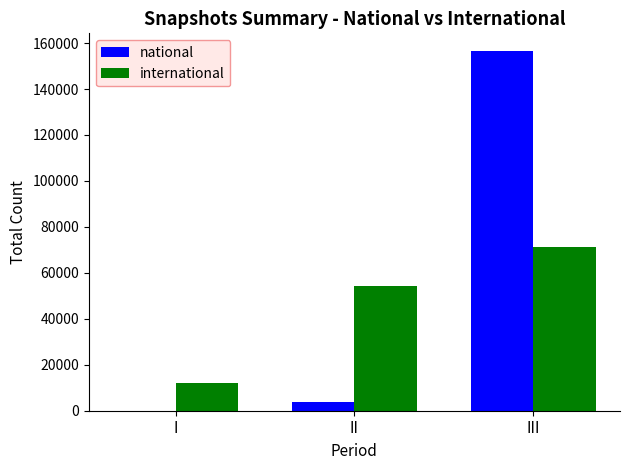

Count the international values in the range 11852 to 71152.

3